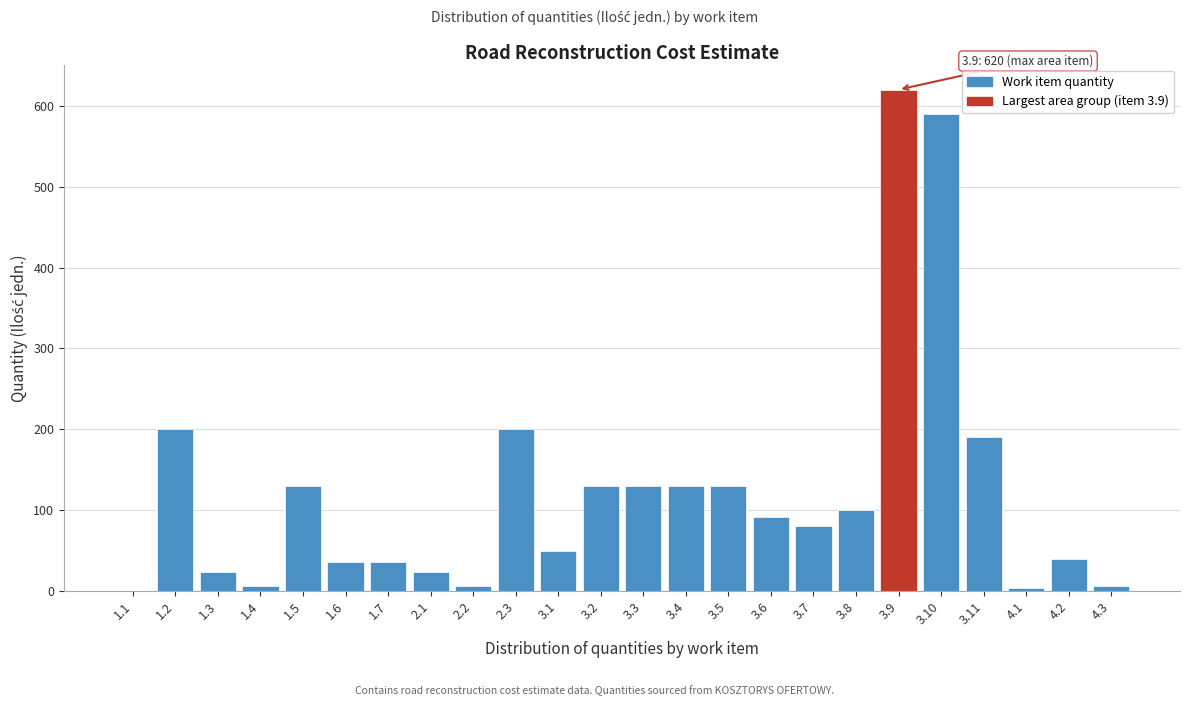

Which has a higher value, 4.2 or 3.9?

3.9